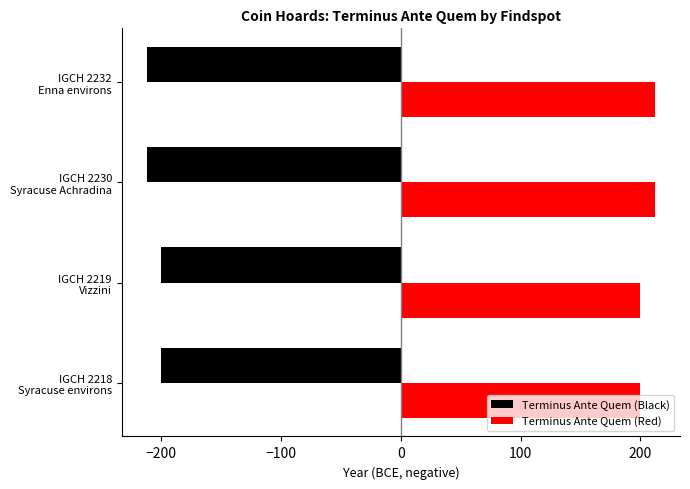

Rank the series by their average value, from highest to lowest.

Terminus Ante Quem (Red), Terminus Ante Quem (Black)